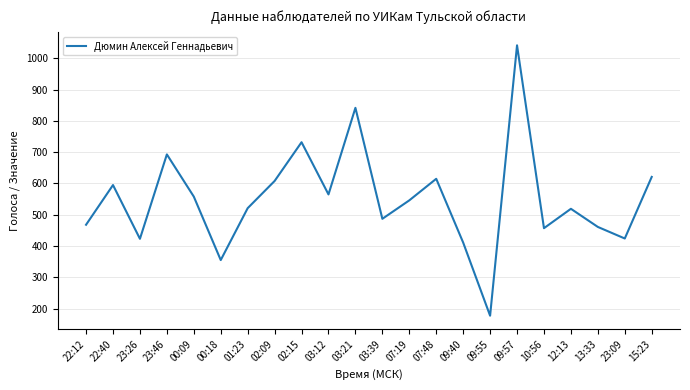

At which category does the data reach its first local peak?

22:40